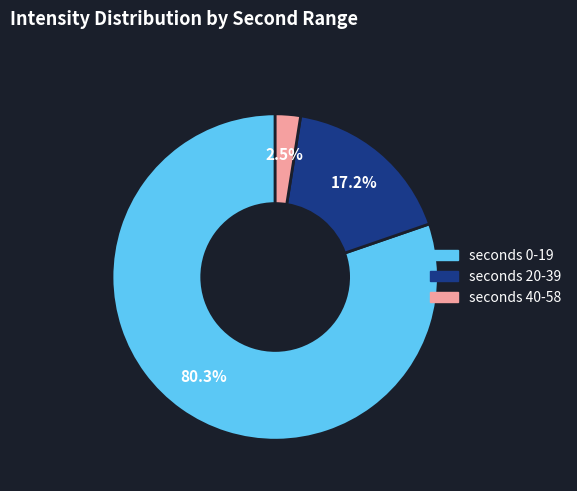

Does any single category account for the majority?

Yes